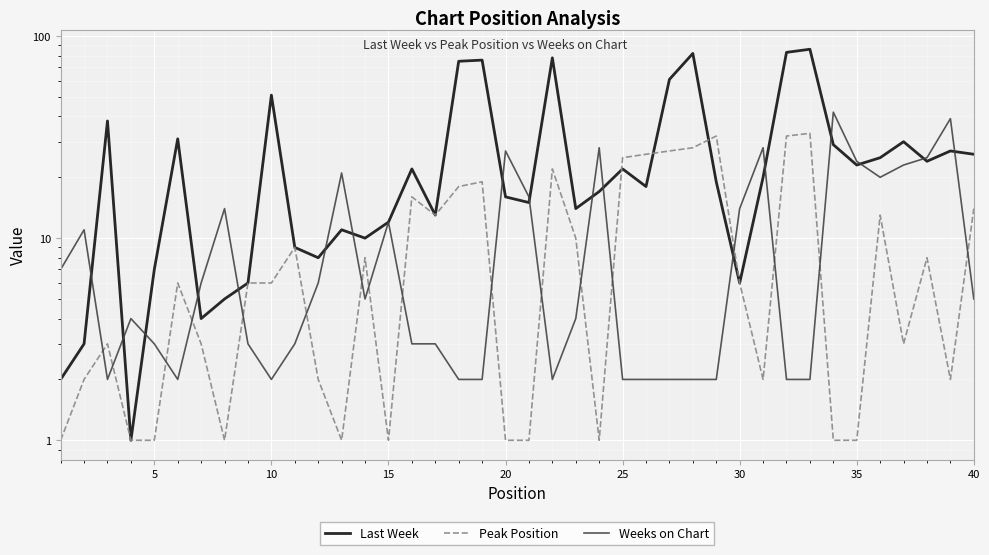

How many values in the Peak Position series exceed 6?

18